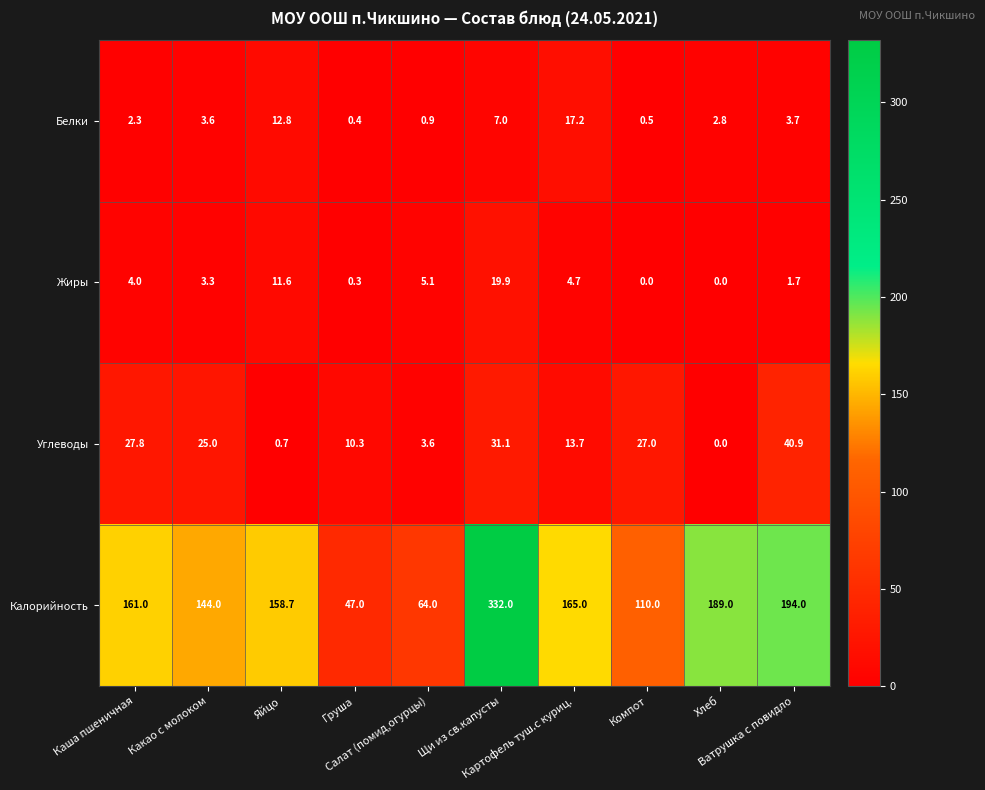

What is the maximum value shown in the chart?

332.0